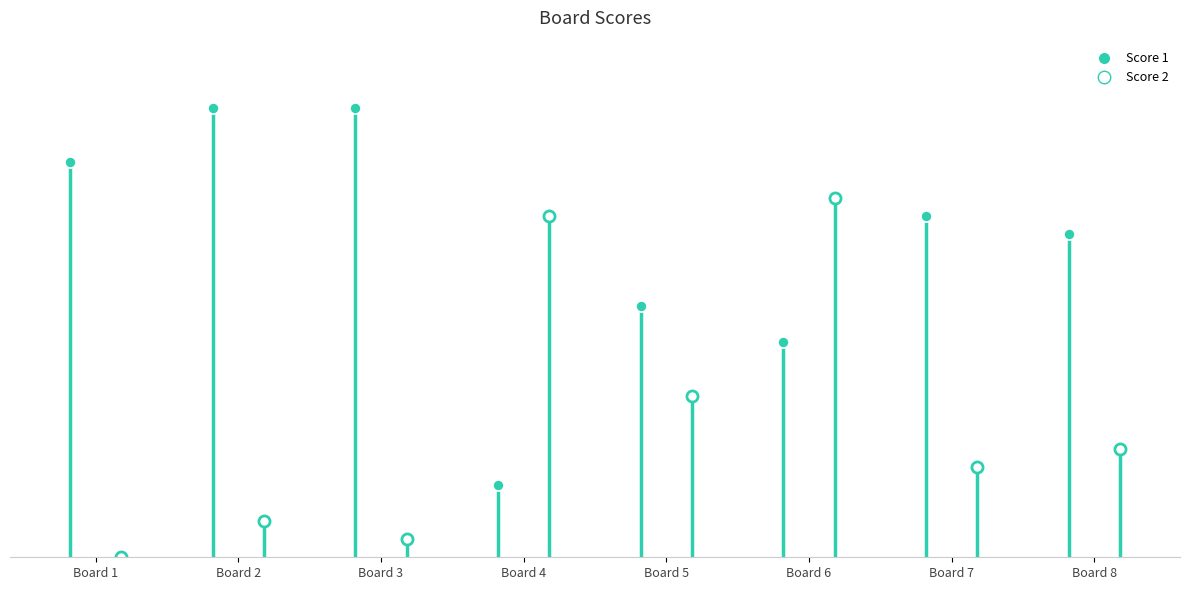

Where does the Score 2 series first go above 6?

Board 4